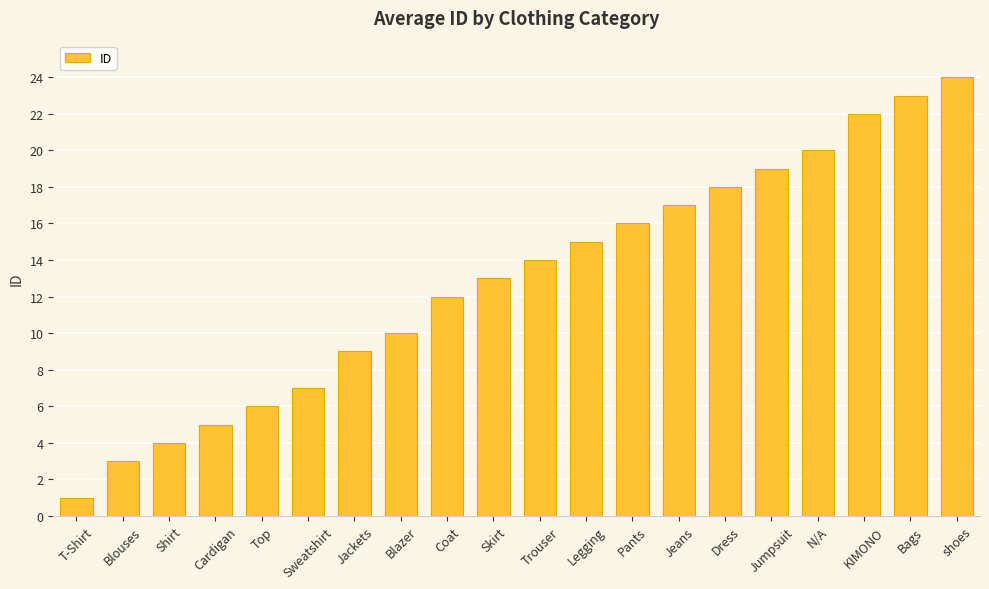

What is the approximate value at N/A, to the nearest 5?

20